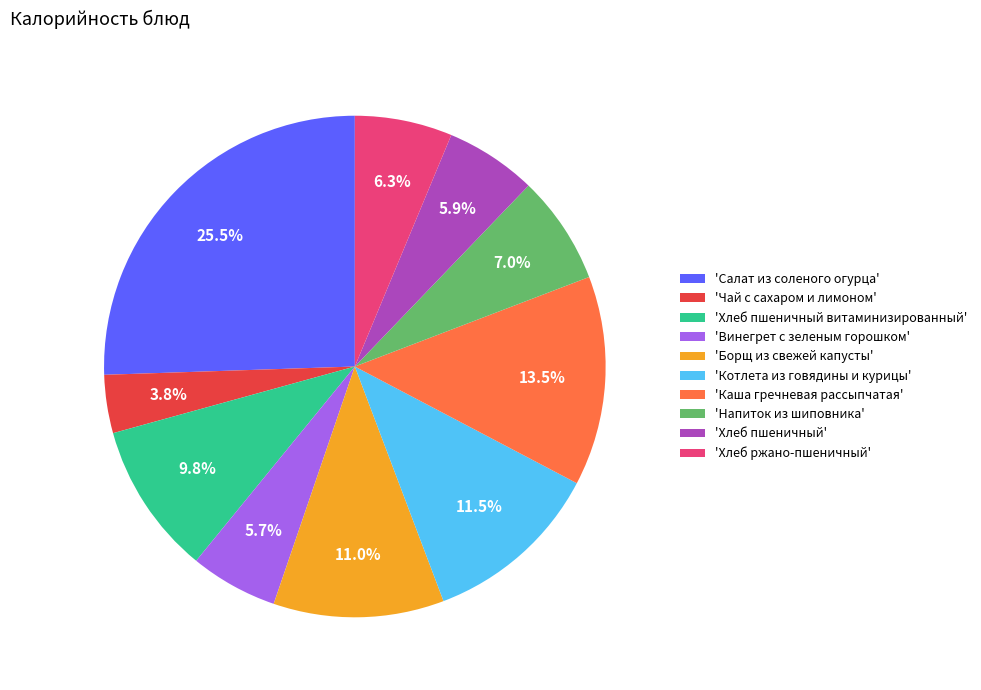

What is the largest slice in the pie chart?

'Салат из соленого огурца'